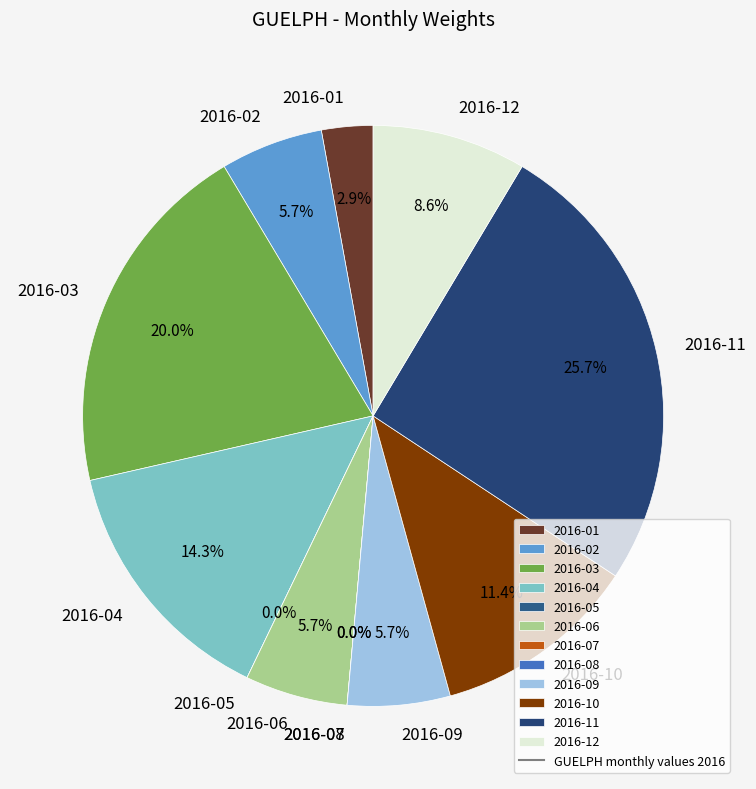

The 2016-05 slice represents 0% of the pie. True or false?

True